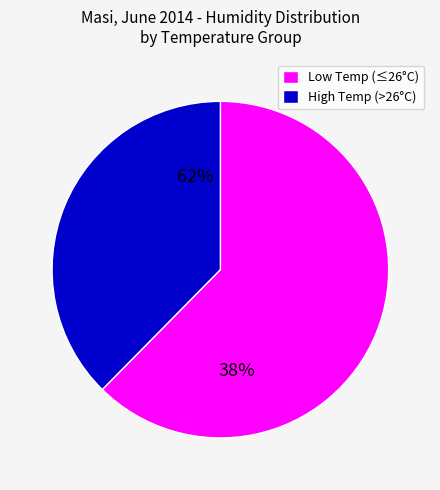

Does 26 account for over 50% of the chart?

No